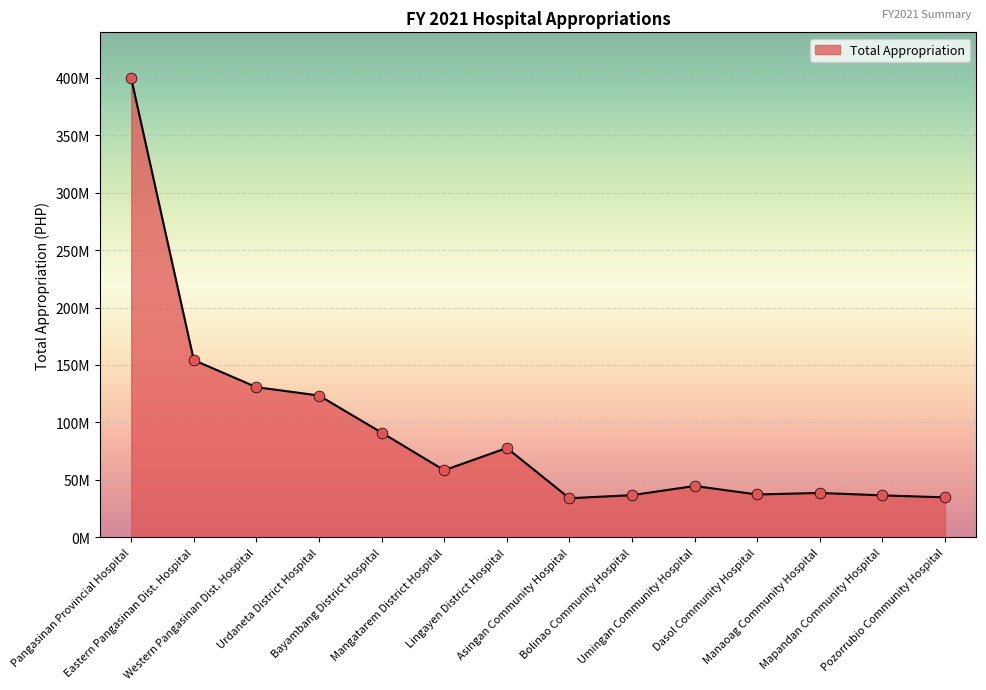

Between Manaoag Community Hospital and Bolinao Community Hospital, which is larger?

Manaoag Community Hospital